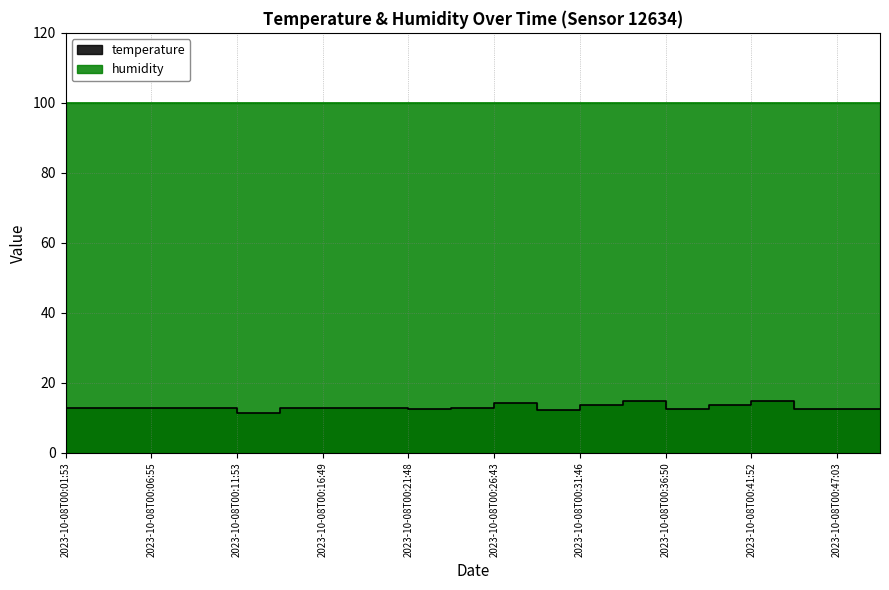

What is the label of the 15th point from the left?

2023-10-08T00:36:50